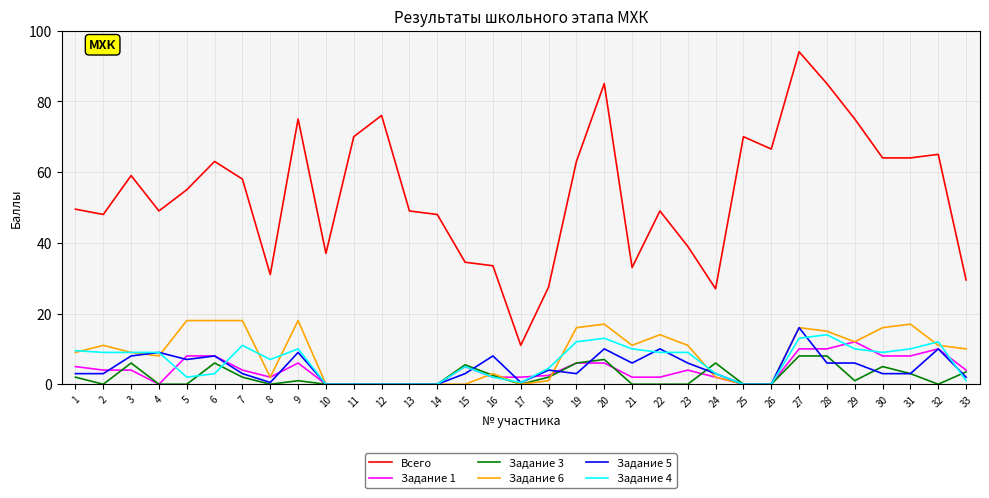

Is the value of Задание 1 at 15 greater than the value of Задание 3 at 27?

No